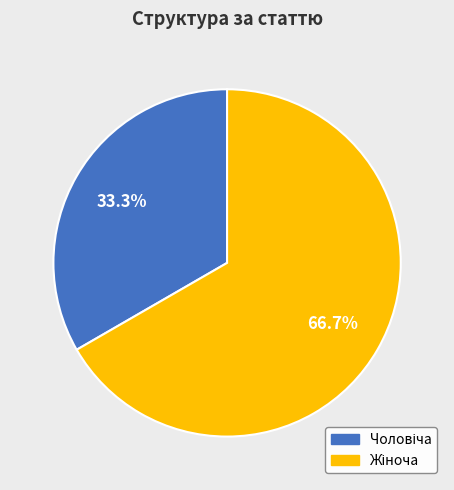

Is there any slice that represents more than half of the pie?

Yes